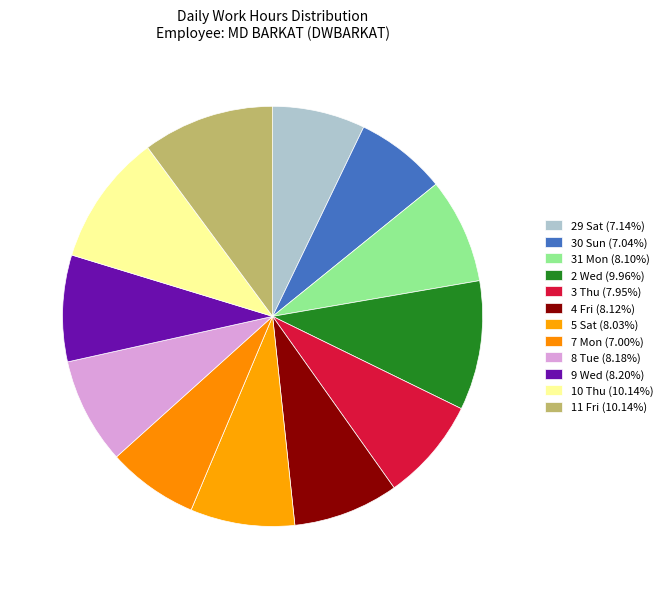

Count the number of slices in the pie.

12